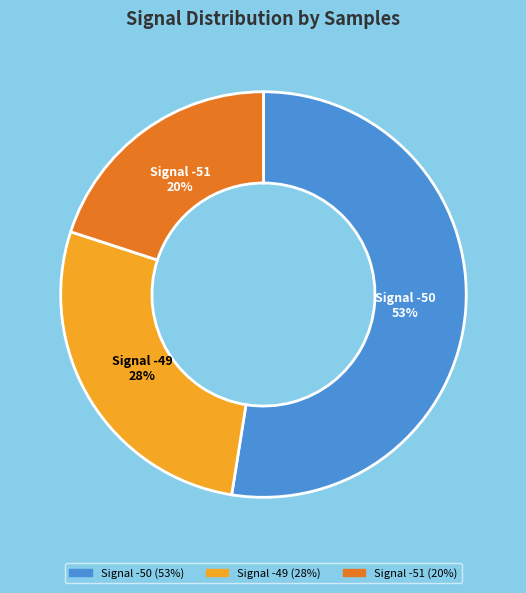

How many segments does this pie chart have?

3